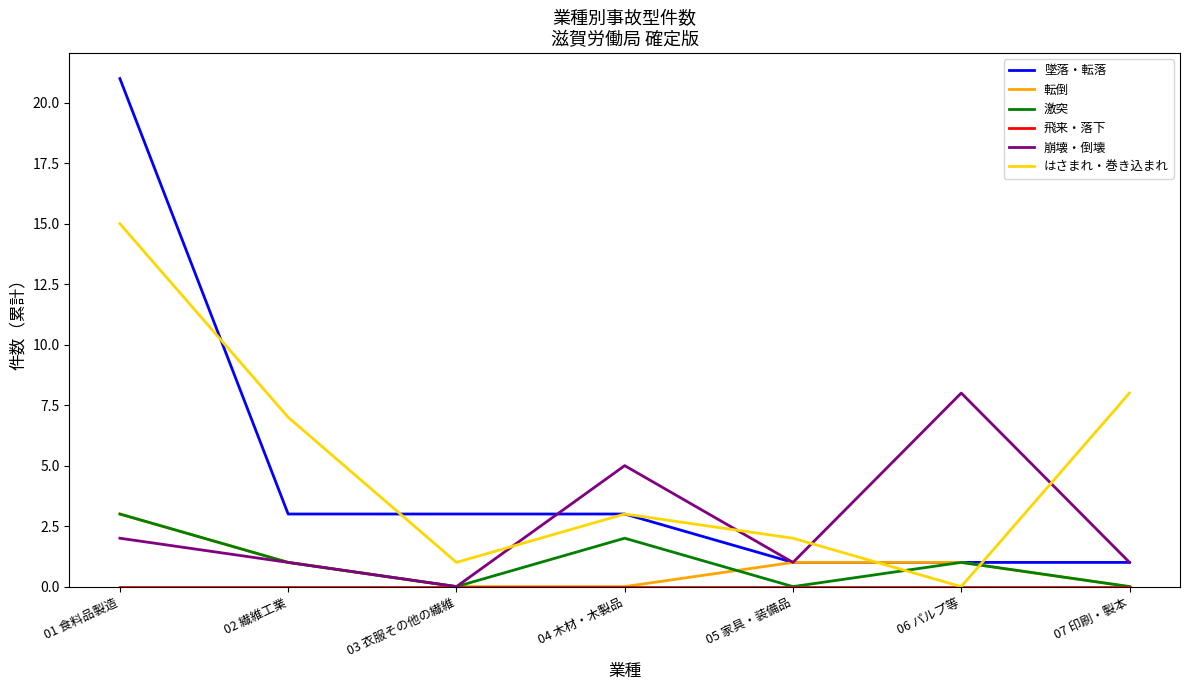

Is it true that はさまれ・巻き込まれ equals 2 at 02 繊維工業?

False